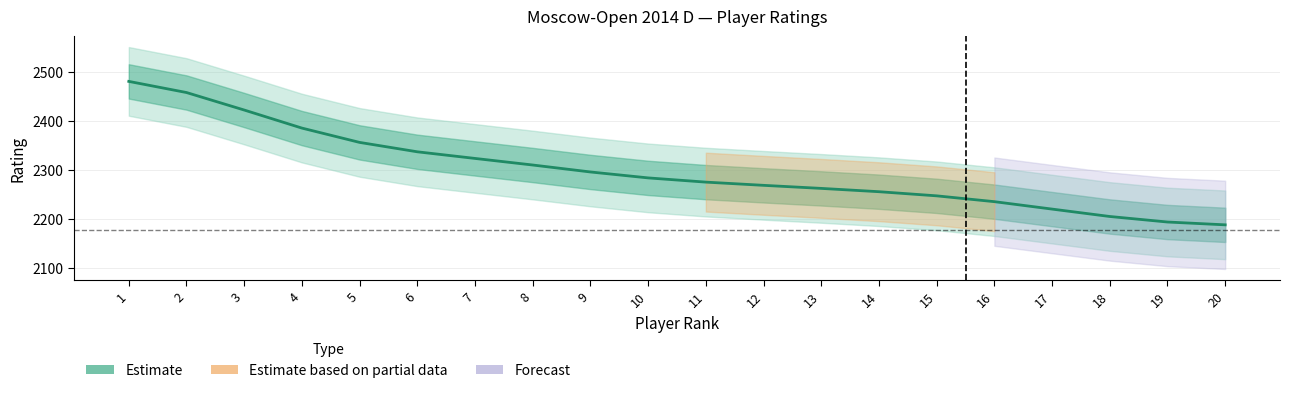

What is the value of the 18th point from the left?

2204.8